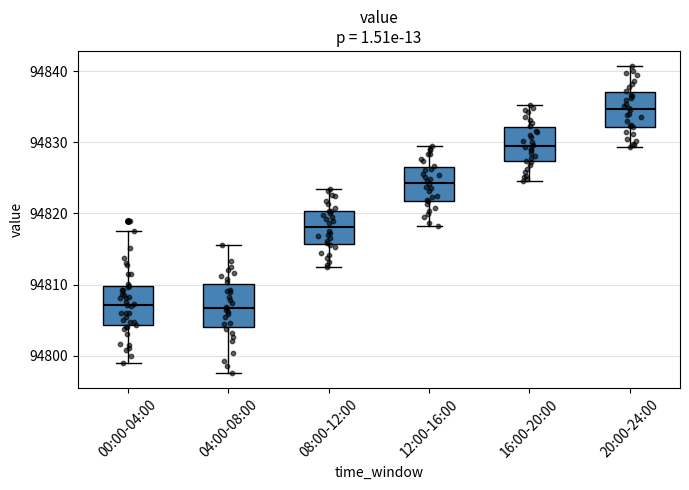

Where does the median line of the box for 04:00-08:00 sit on the y-axis? The values are not printed on the chart, so give them approximately, as read against the axis.

94807